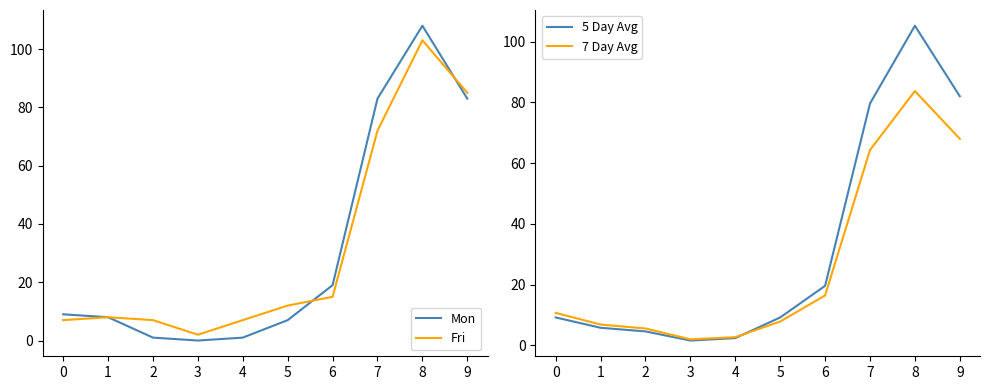

What is the total value across all series at 9?

318.0